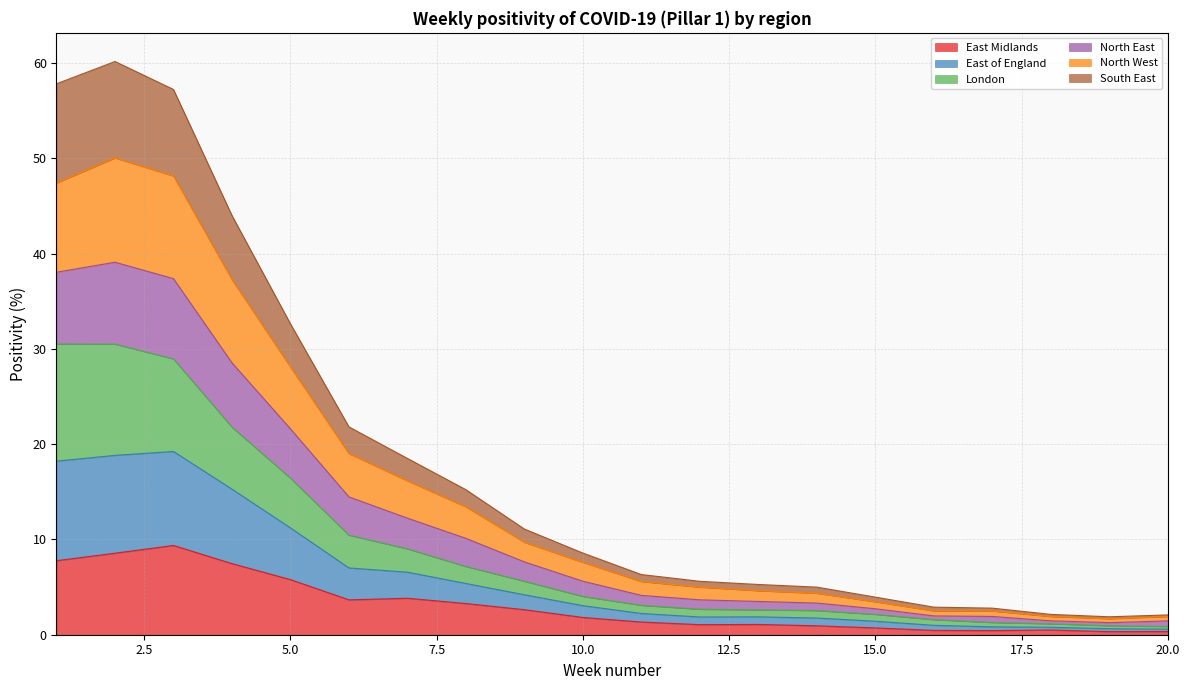

What is the maximum value for East Midlands?

9.4